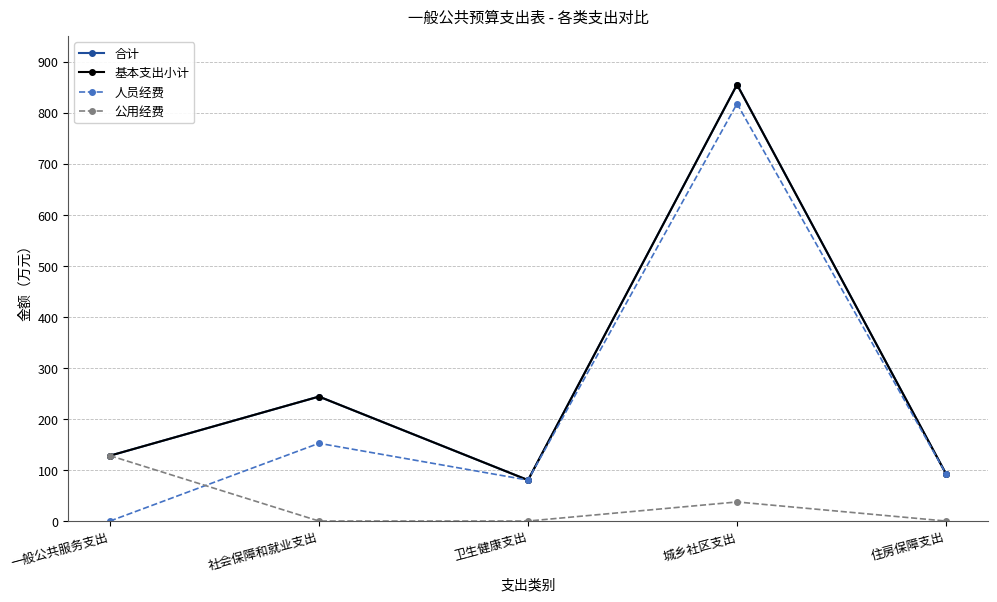

Between 城乡社区支出 and 住房保障支出, which series saw the biggest shift?

合计